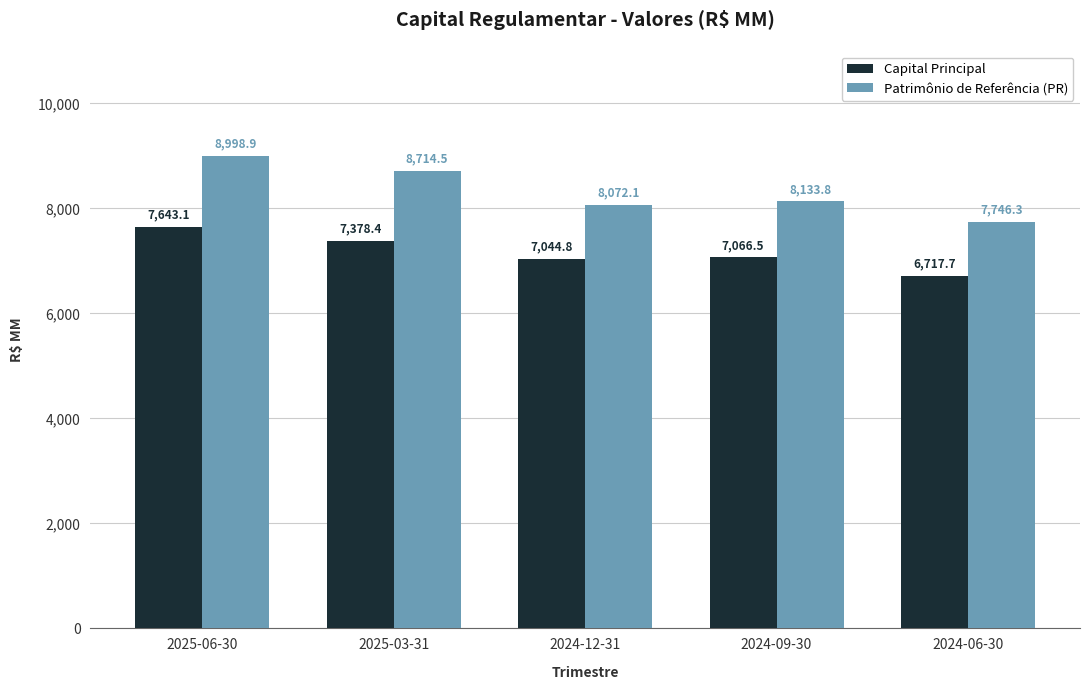

Is the value of Patrimônio de Referência (PR) at 2024-09-30 greater than the value of Capital Principal at 2024-06-30?

Yes